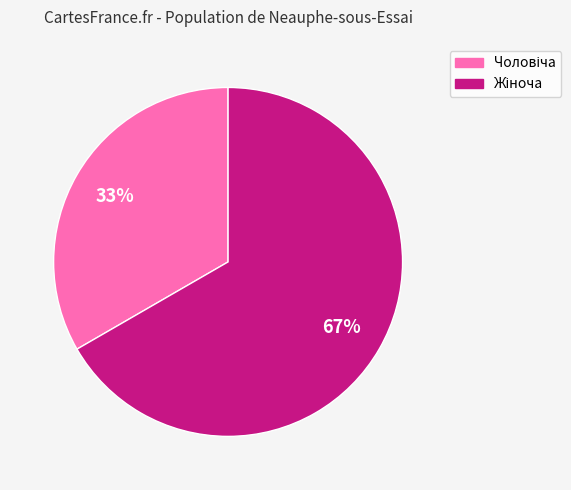

To the nearest percent, what is the average slice percentage?

50%